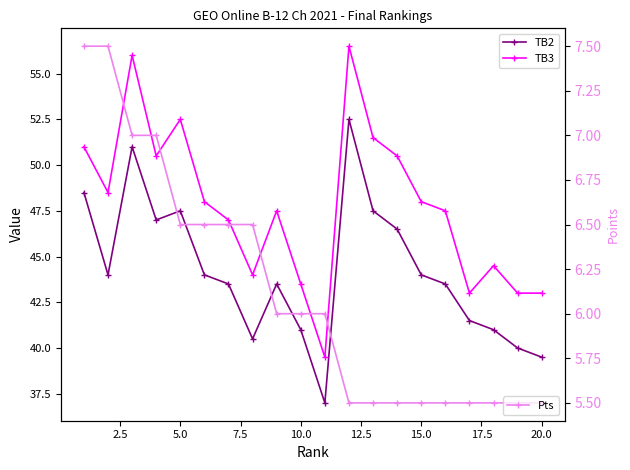

List the series in order of their peak value, highest first.

TB3, TB2, Pts